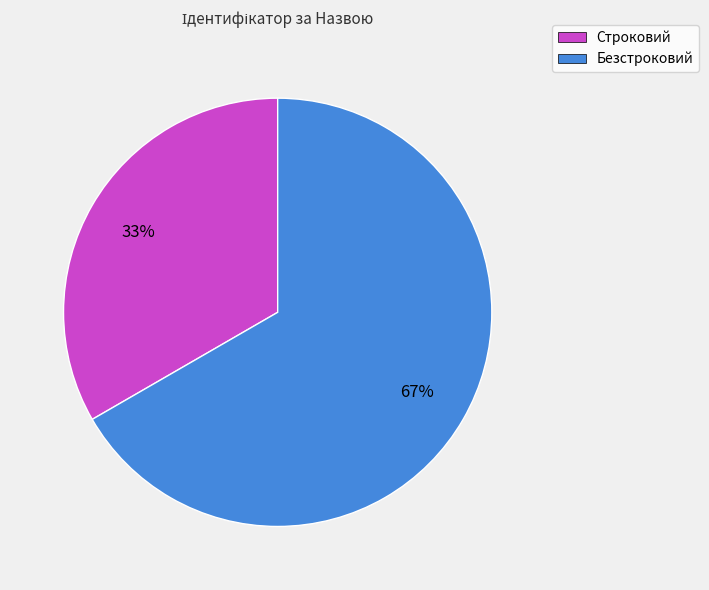

To the nearest percent, what is the combined percentage of Безстроковий and Строковий?

100%